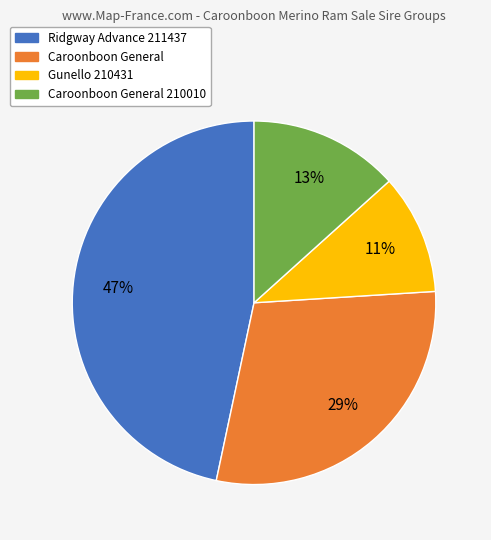

Which slice is the largest?

Ridgway Advance 211437